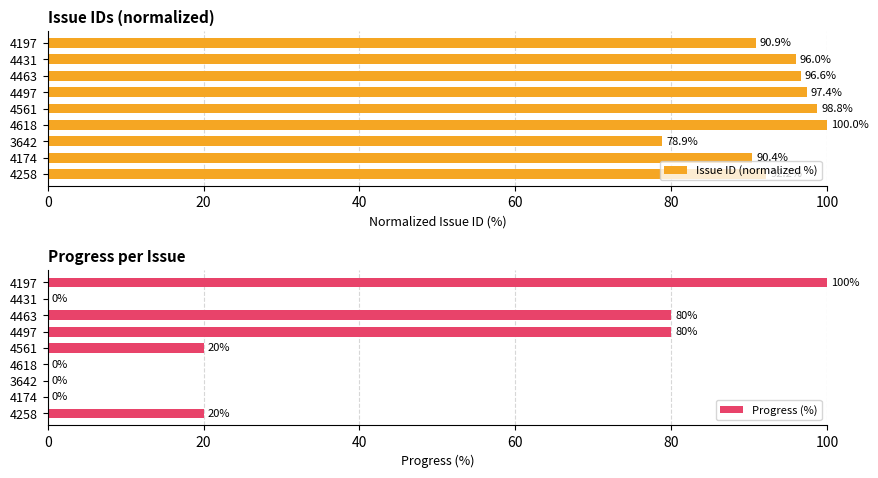

The Issue ID (normalized %) series shows 139.4 at 4174. True or false?

False